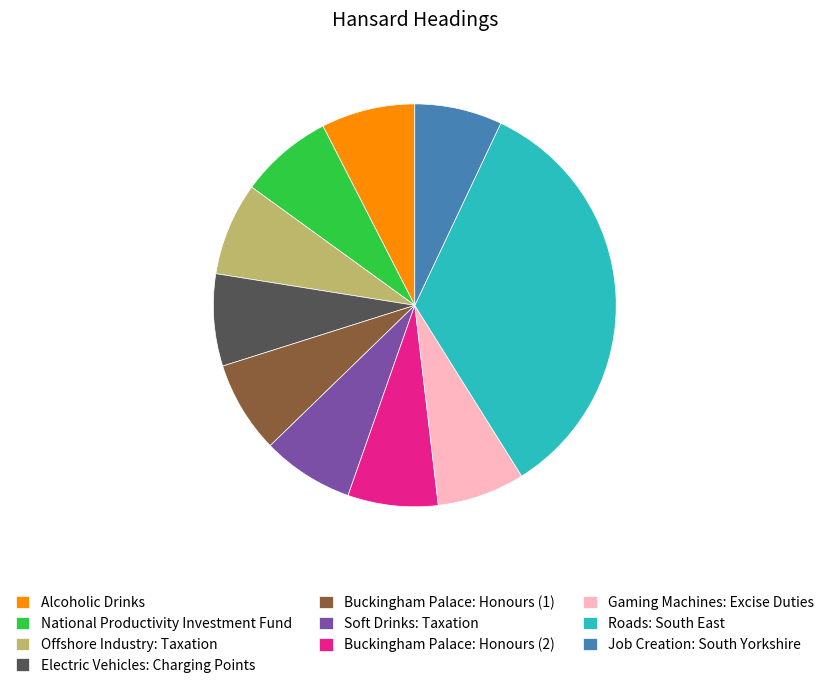

True or false: Soft Drinks: Taxation accounts for 7% of the total.

True